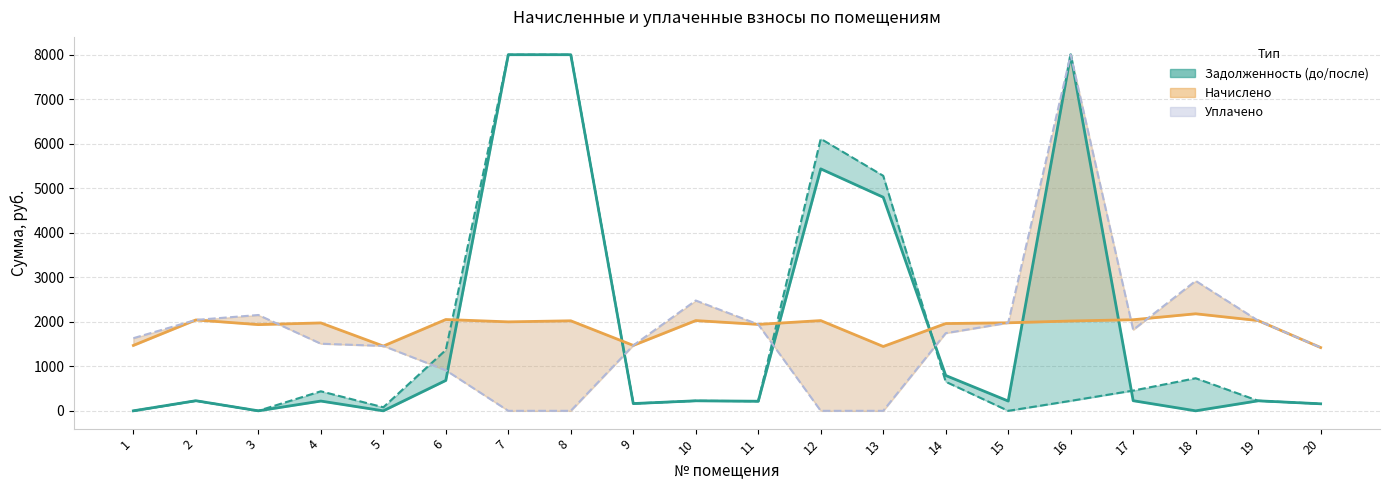

List the series in order of their peak value, lowest first.

начислено, задолженность (до), задолженность (после), уплачено